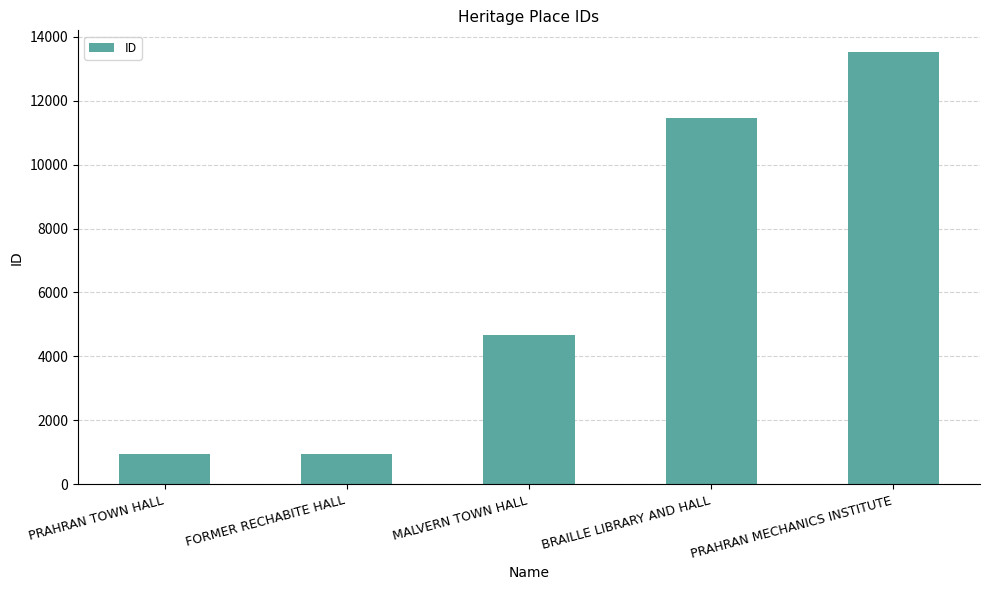

Between PRAHRAN TOWN HALL and BRAILLE LIBRARY AND HALL, which is larger?

BRAILLE LIBRARY AND HALL